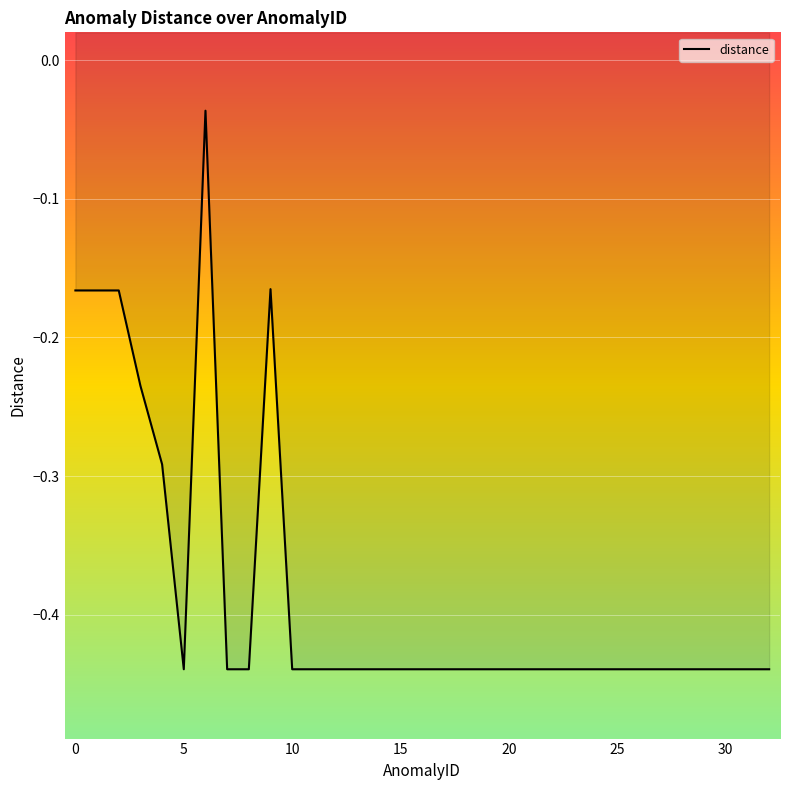

What is the difference between the second highest and minimum values?

0.3